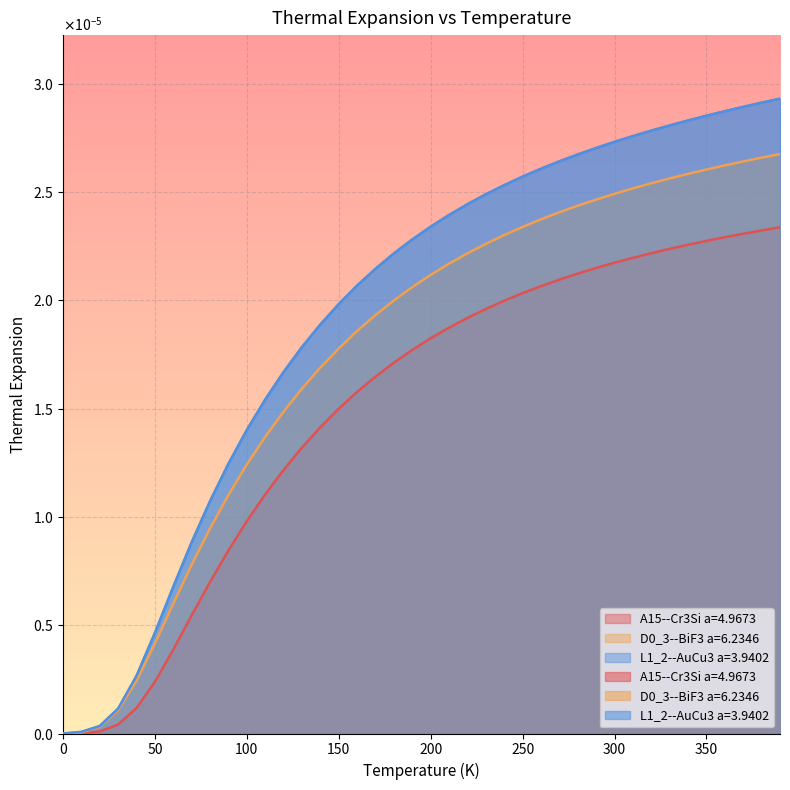

Reading left to right, extract all data points from this chart.

A15--Cr3Si a=4.9673: 0.0	0.0	0.0	0.0	0.0	0.0	0.0	0.0	0.0	0.0	0.0	0.0	0.0	0.0	0.0	0.0	0.0	0.0	0.0	0.0	0.0	0.0	0.0	0.0	0.0	0.0	0.0	0.0	0.0	0.0	0.0	0.0	0.0	0.0	0.0	0.0	0.0	0.0	0.0	0.0
D0_3--BiF3 a=6.2346: 0.0	0.0	0.0	0.0	0.0	0.0	0.0	0.0	0.0	0.0	0.0	0.0	0.0	0.0	0.0	0.0	0.0	0.0	0.0	0.0	0.0	0.0	0.0	0.0	0.0	0.0	0.0	0.0	0.0	0.0	0.0	0.0	0.0	0.0	0.0	0.0	0.0	0.0	0.0	0.0
L1_2--AuCu3 a=3.9402: 0.0	0.0	0.0	0.0	0.0	0.0	0.0	0.0	0.0	0.0	0.0	0.0	0.0	0.0	0.0	0.0	0.0	0.0	0.0	0.0	0.0	0.0	0.0	0.0	0.0	0.0	0.0	0.0	0.0	0.0	0.0	0.0	0.0	0.0	0.0	0.0	0.0	0.0	0.0	0.0